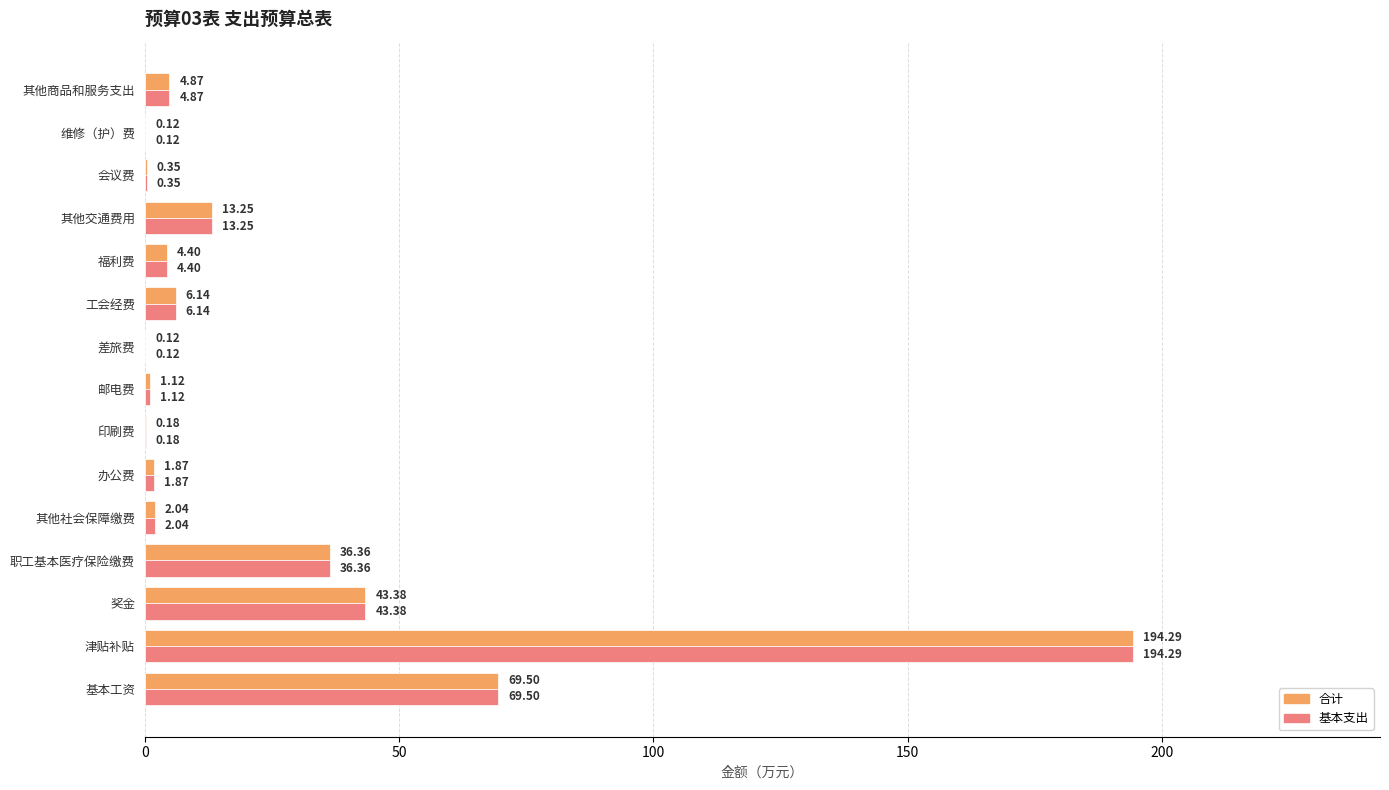

Where is 基本支出 nearest to the value 97?

基本工资